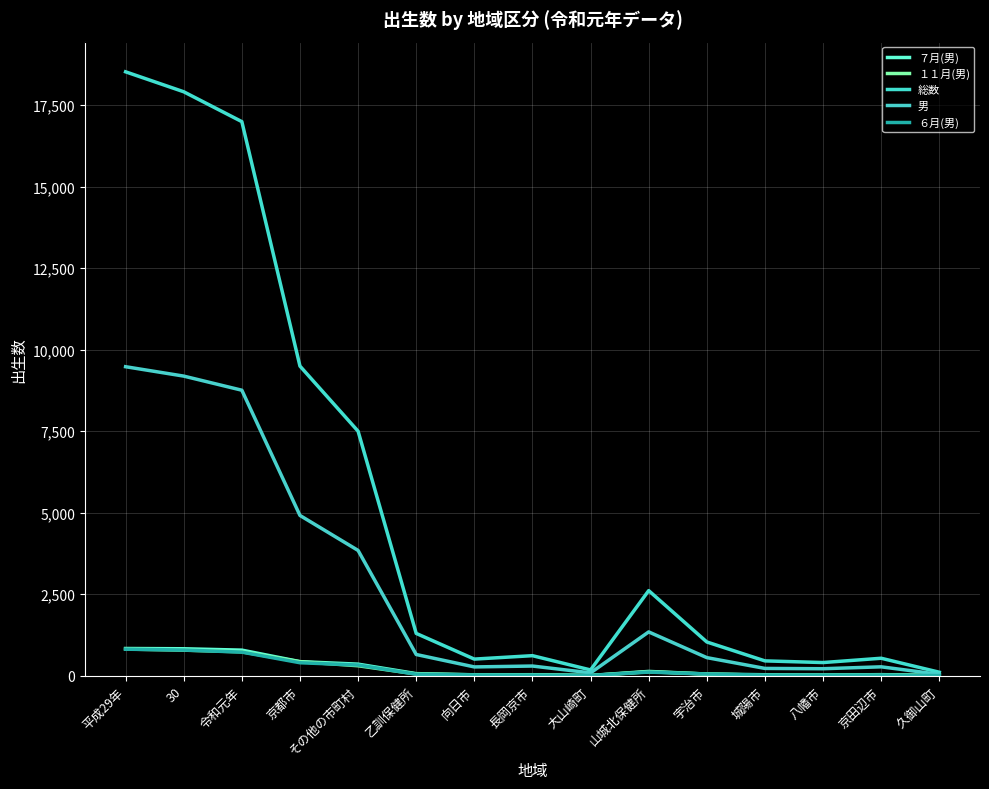

Which series has the largest range (max minus min)?

総数